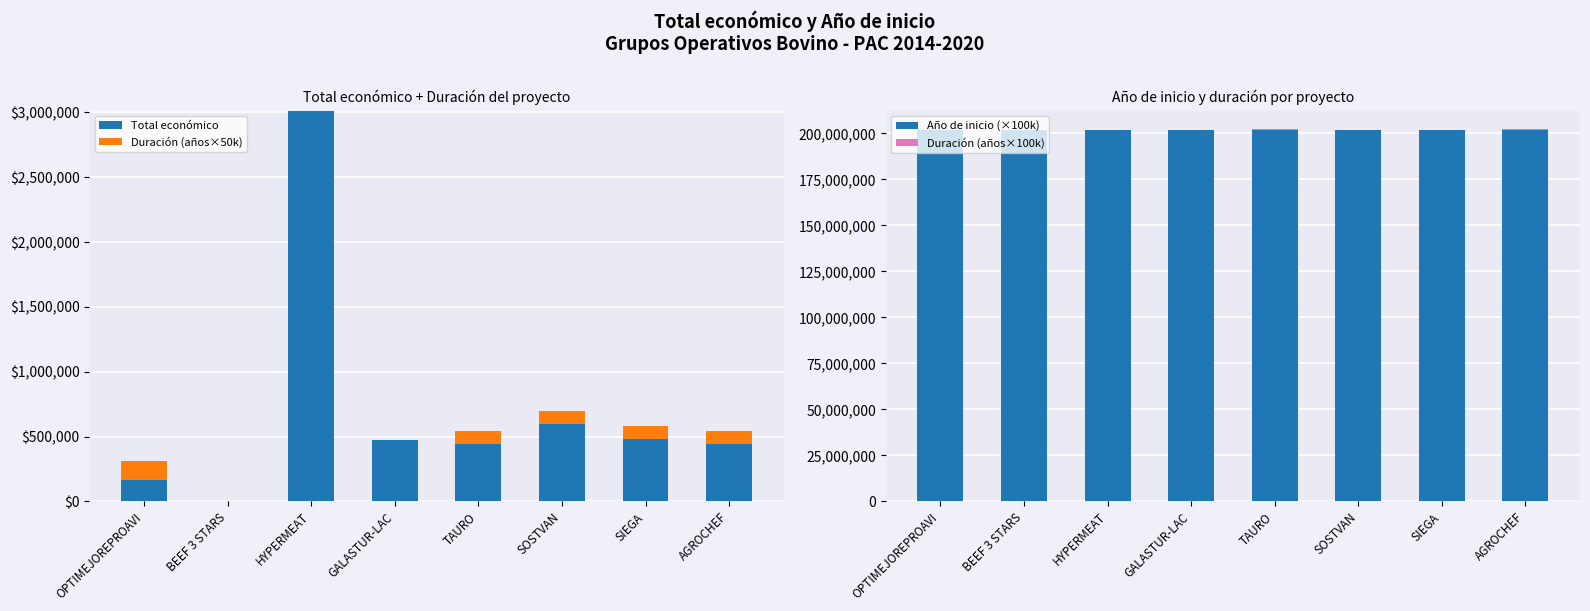

What is the value of the Duración (años×100k) bar at the 7th from the left?

200000